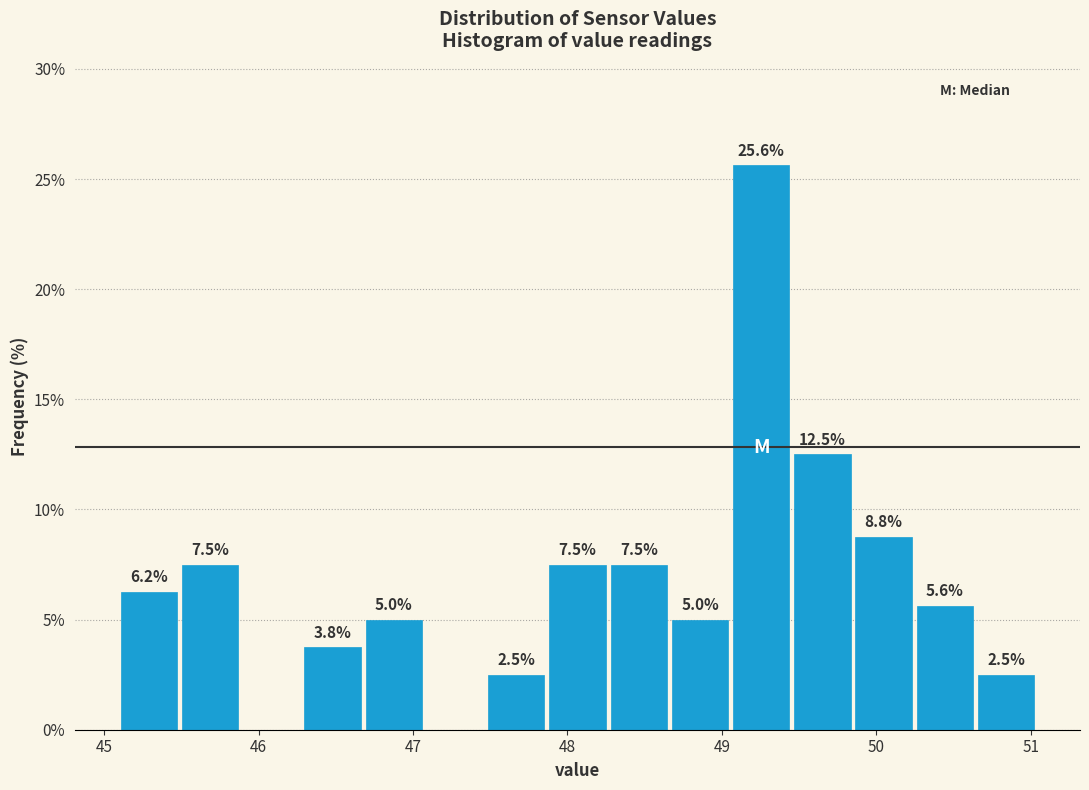

Read against the x-axis, roughly where is the centre of the tallest bar?

49.3